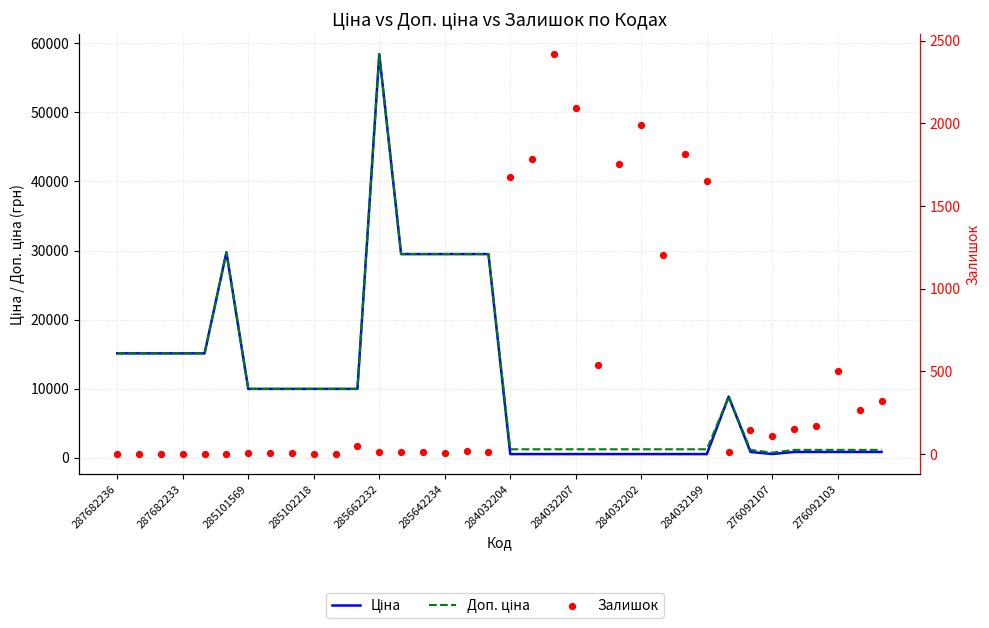

Which series has the largest Y range (max minus min)?

Ціна